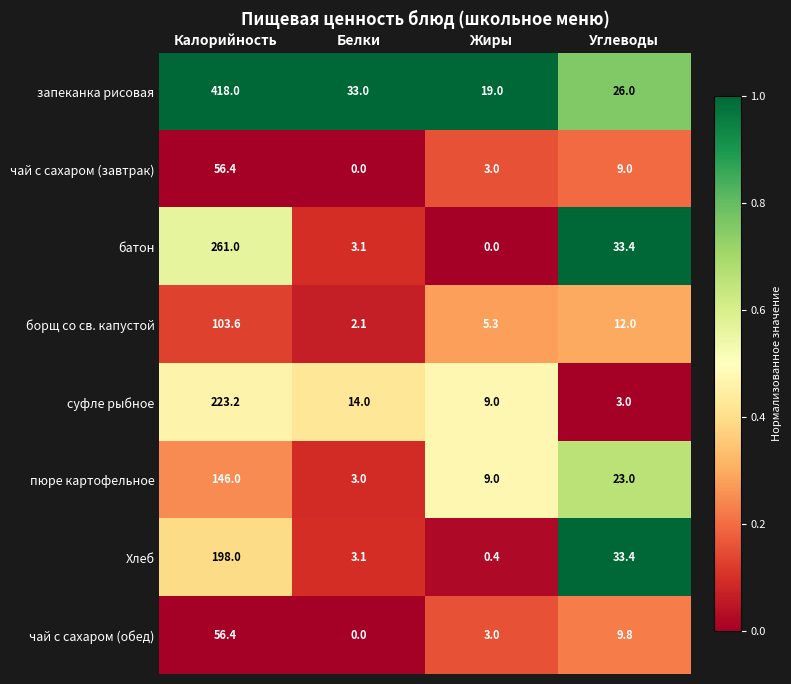

Which series has the widest spread of values?

запеканка рисовая